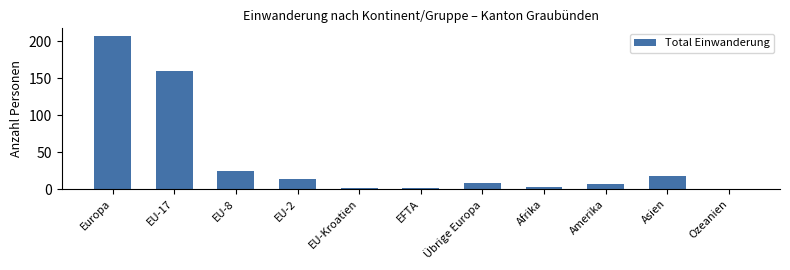

What is the sum of all values?

441